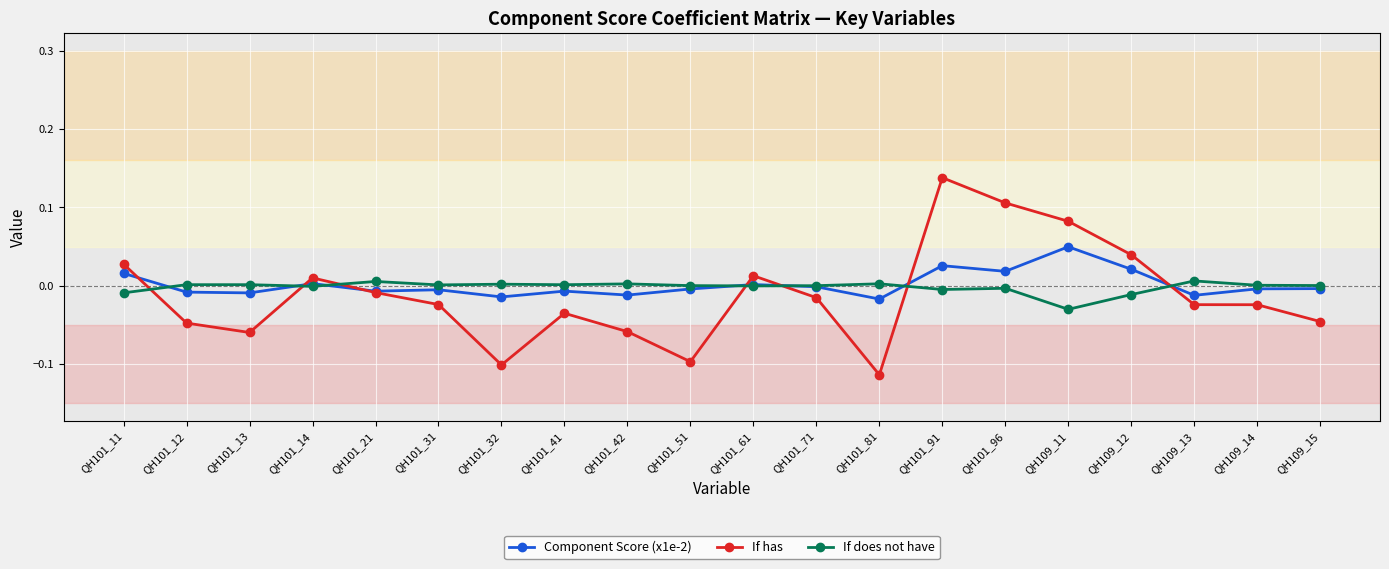

True or false: If does not have has more than 0 interior local peaks.

True